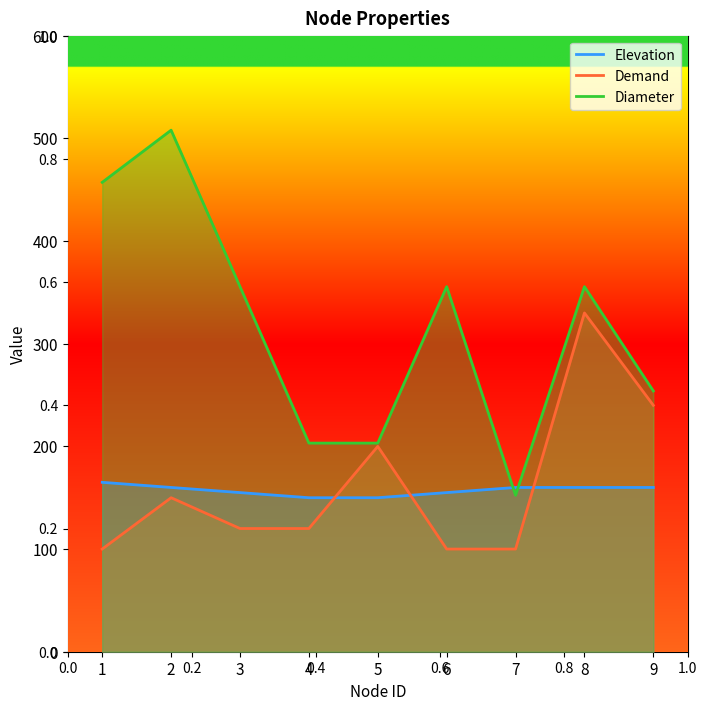

What is the spread (max minus min) of values at 8?

195.6